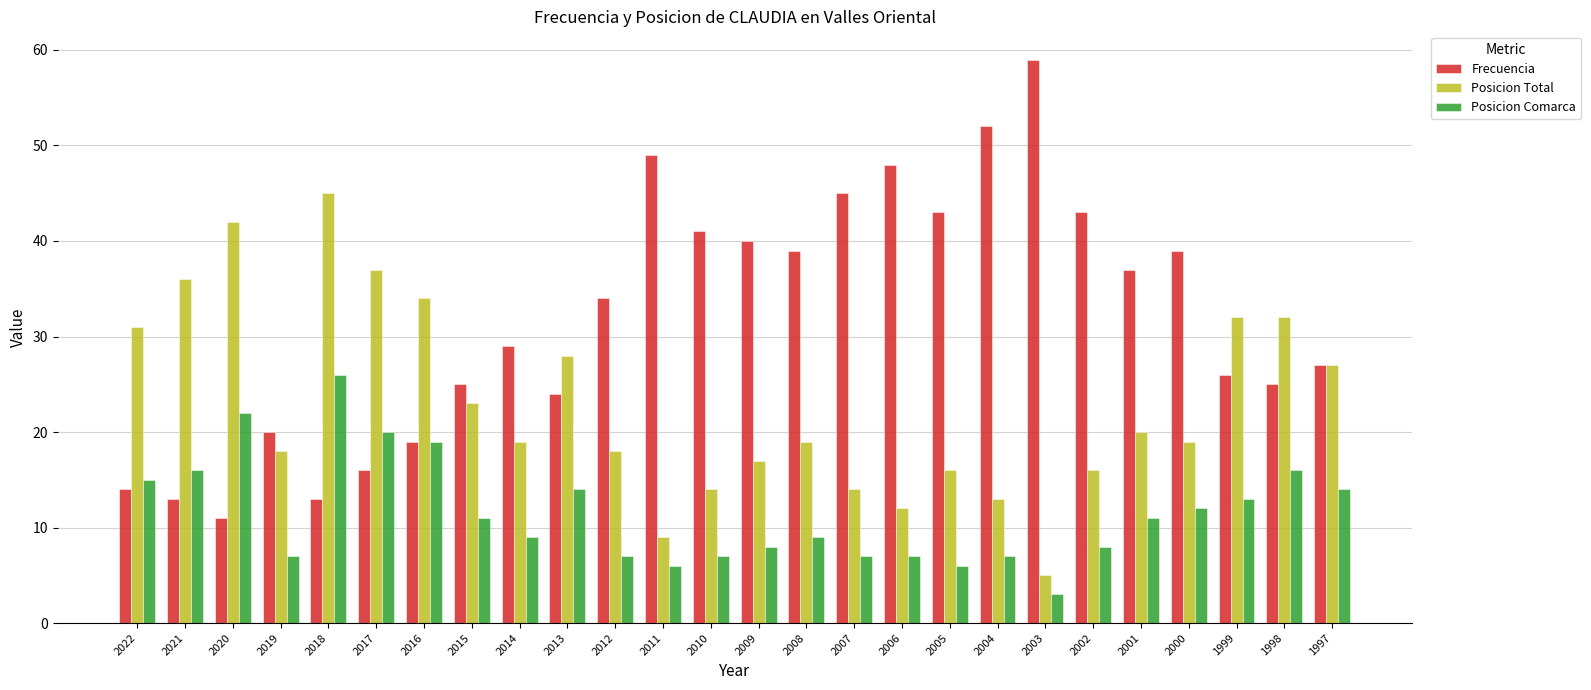

What is the value of the Posicion Total bar at the 15th from the left?

19